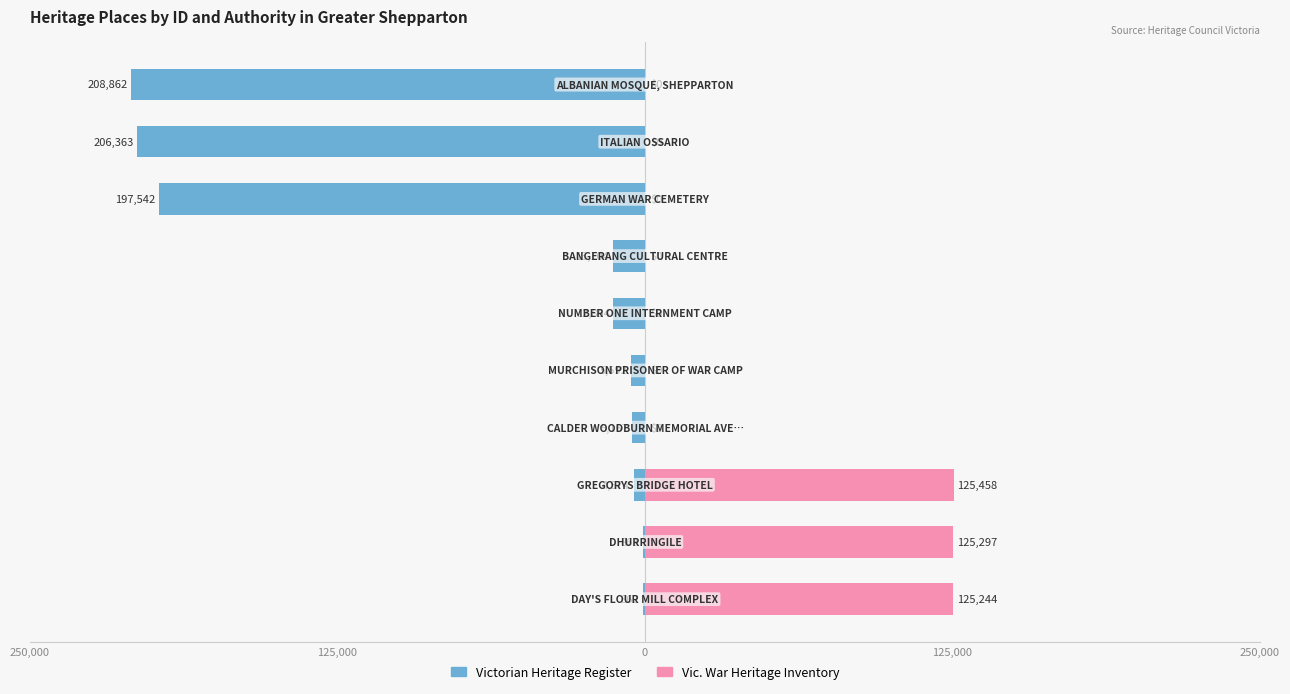

Which series has the widest spread of values?

Victorian Heritage Register